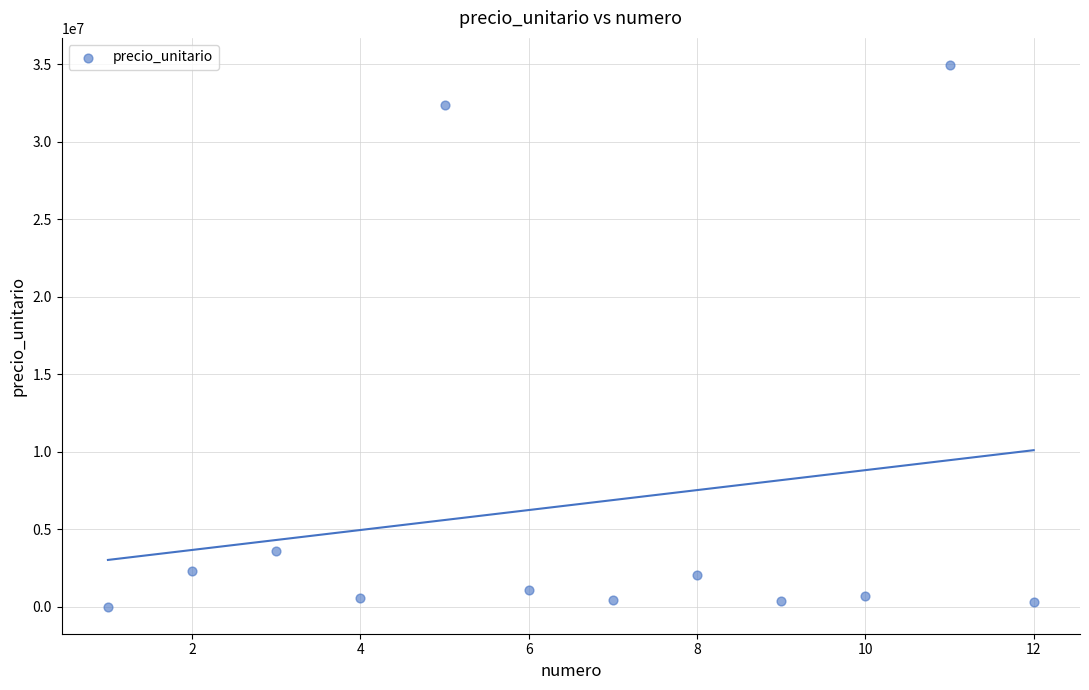

What Y value in the scatter plot is closest to 17484500?

3600000